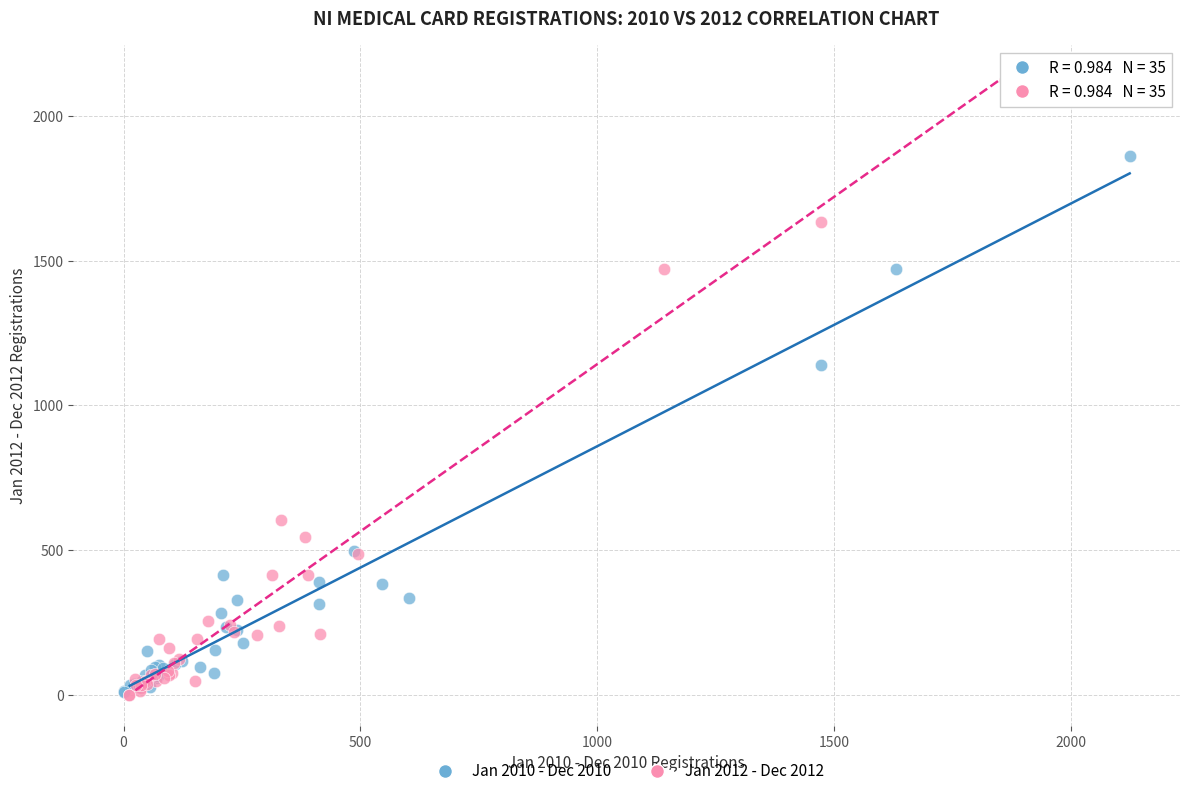

What are all the series names shown in the legend?

Jan 2010 - Dec 2010, Jan 2012 - Dec 2012